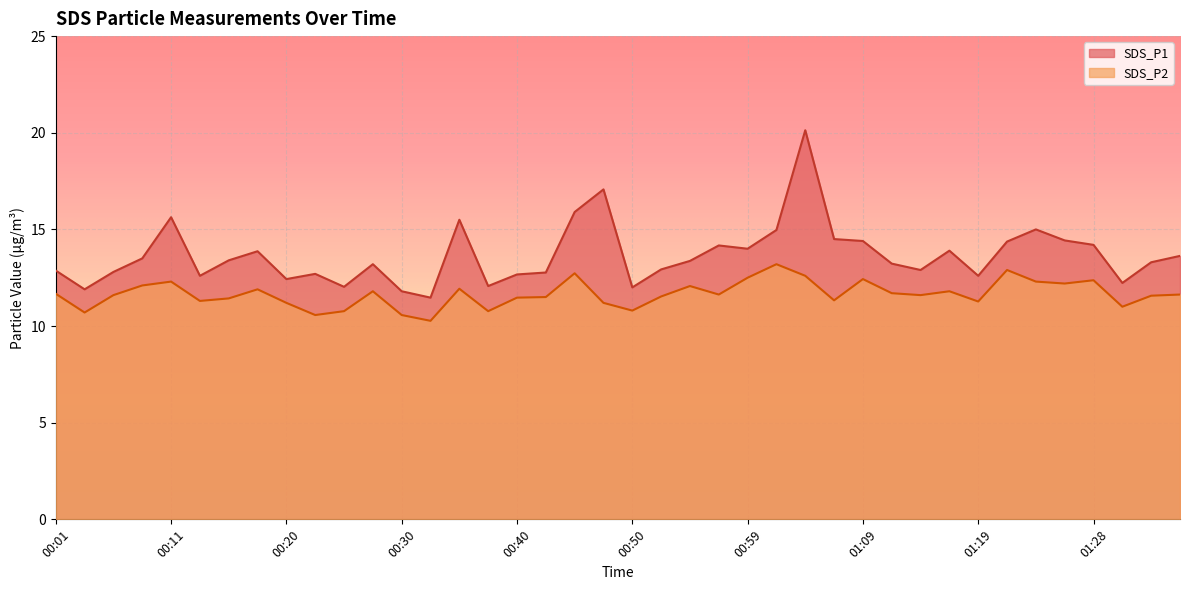

Which series has the largest total across all categories?

SDS_P1